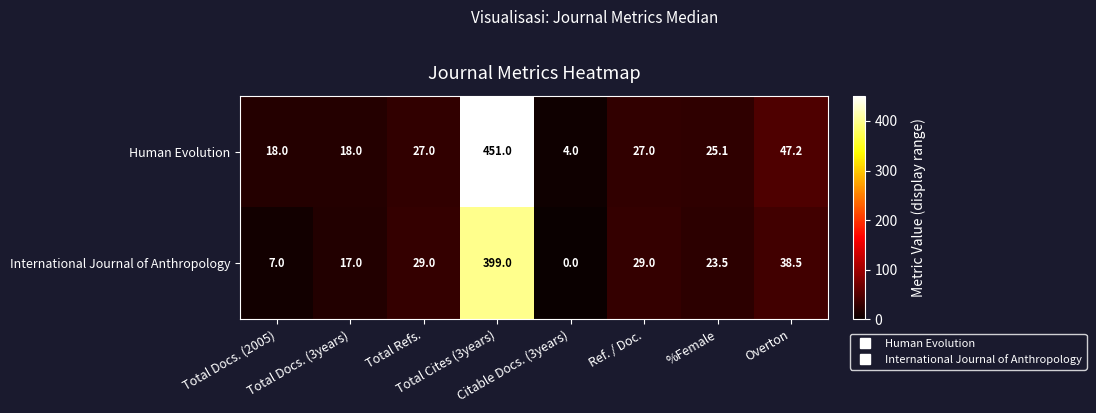

List the series in order of their overall mean, highest first.

Human Evolution, International Journal of Anthropology